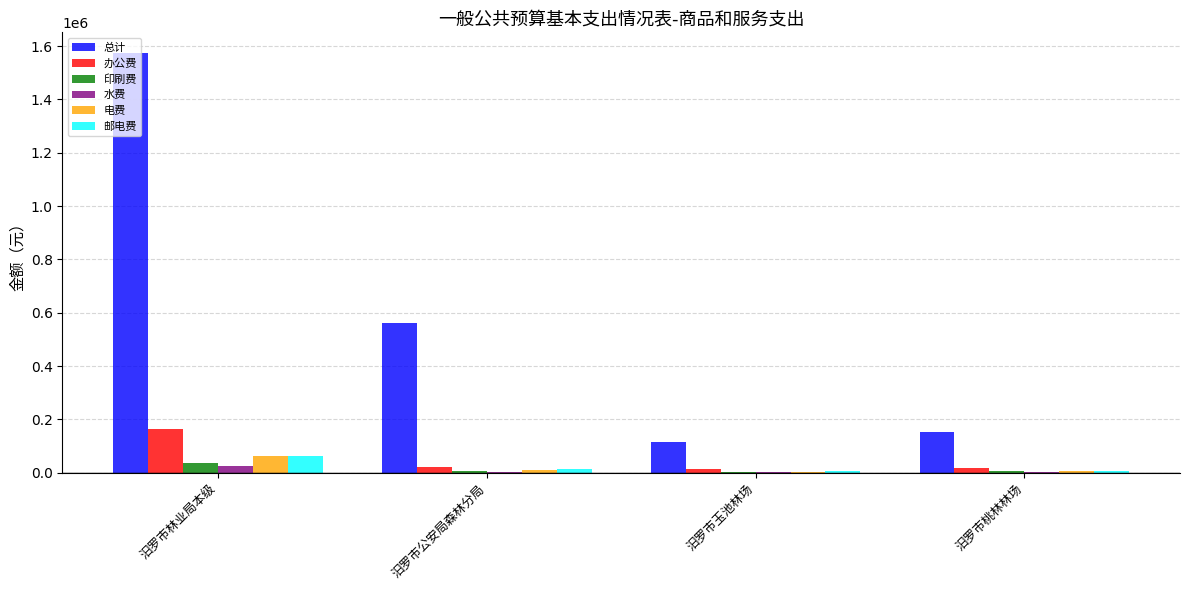

What is the sum of all 办公费 values?

215600